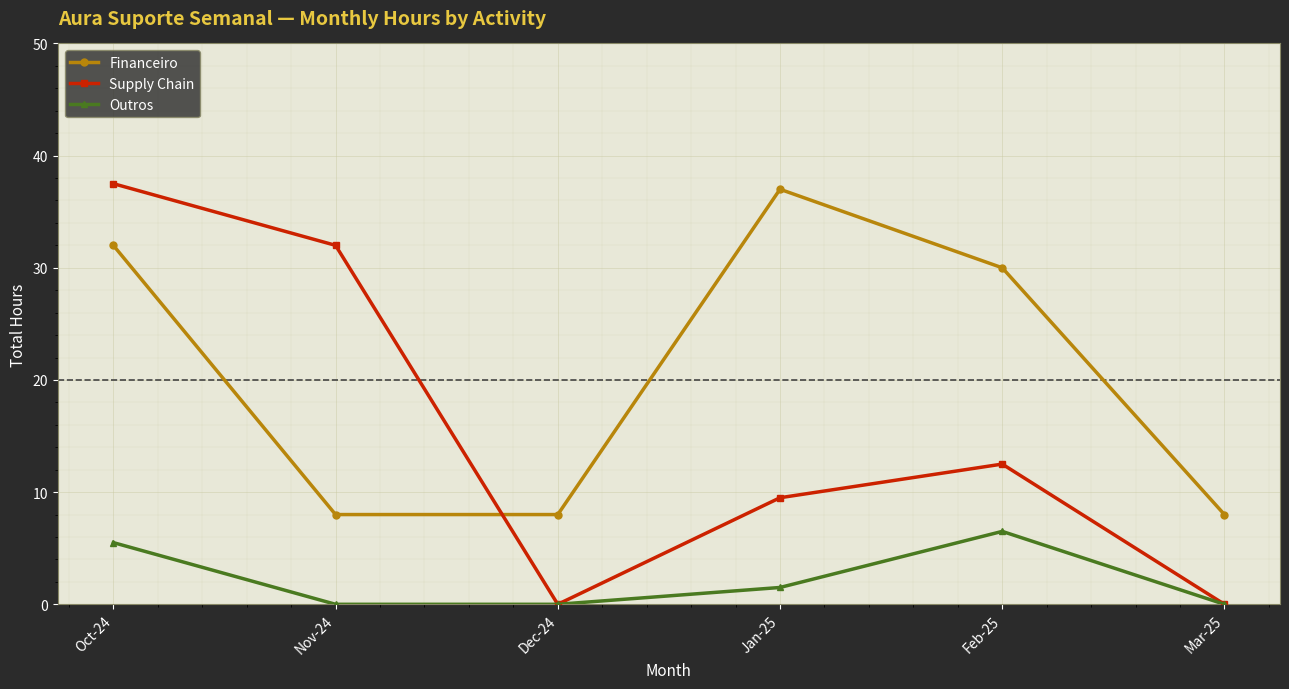

The Outros series shows 2.3 at Oct-24. True or false?

False